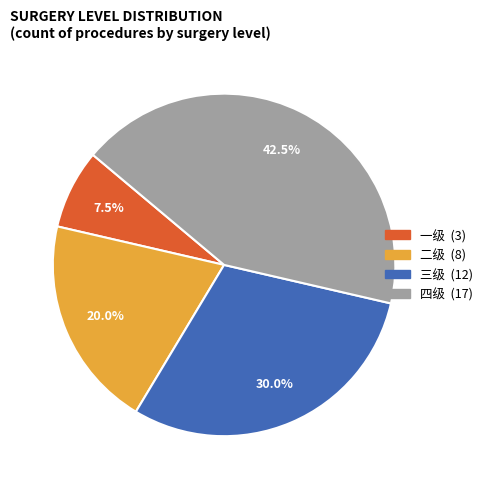

How many slices are in this pie chart?

4